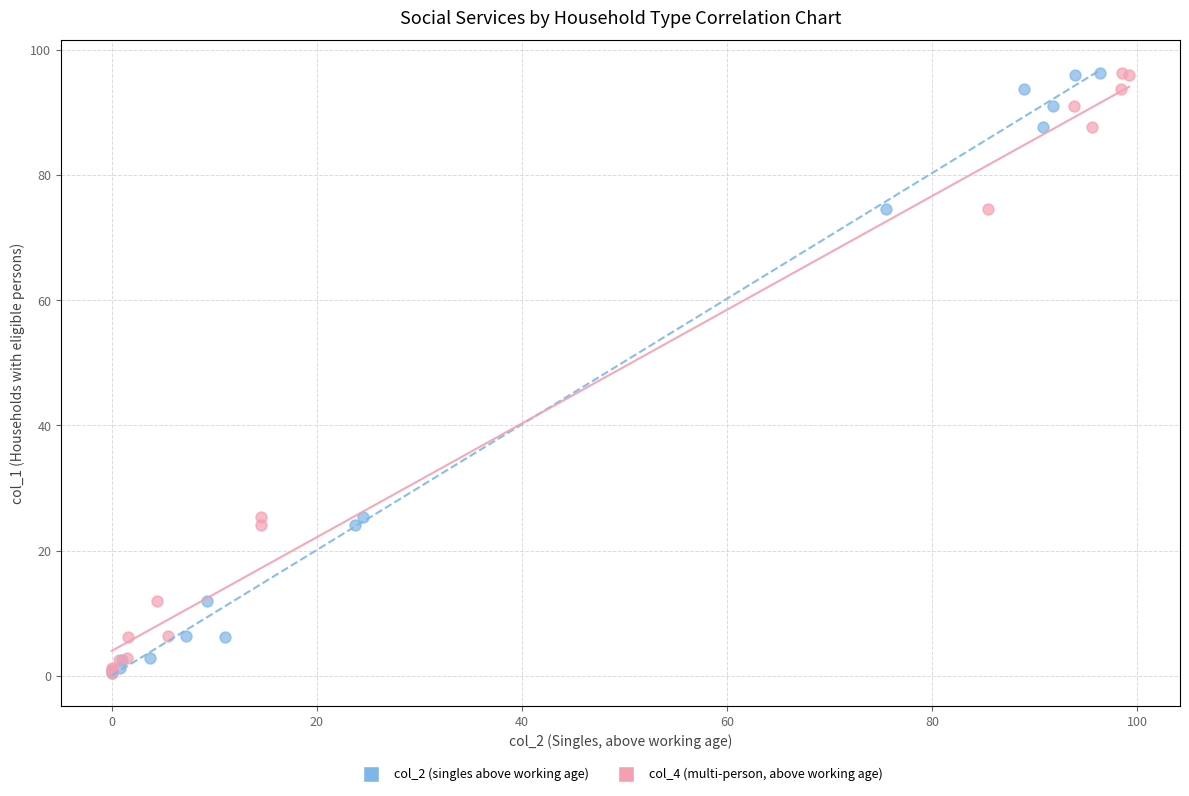

What are all the series names shown in the legend?

col_2 (singles above working age), col_4 (multi-person, above working age)